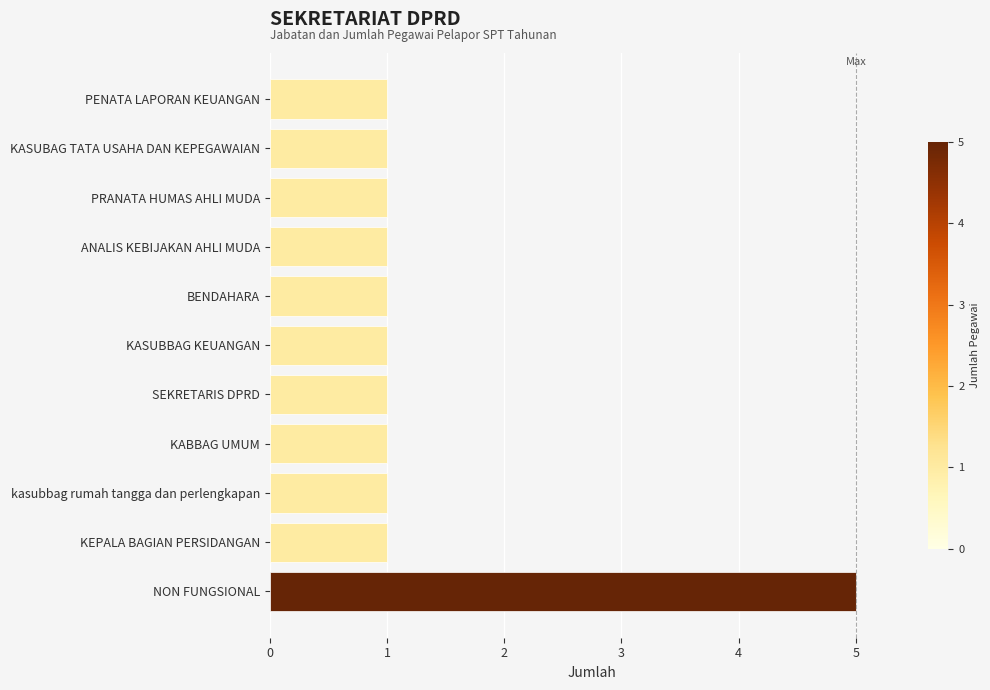

Reading top to bottom, what are all the values shown in this chart?

PENATA LAPORAN KEUANGAN=1	KASUBAG TATA USAHA DAN KEPEGAWAIAN=1	PRANATA HUMAS AHLI MUDA=1	ANALIS KEBIJAKAN AHLI MUDA=1	BENDAHARA=1	KASUBBAG KEUANGAN=1	SEKRETARIS DPRD=1	KABBAG UMUM=1	kasubbag rumah tangga dan perlengkapan=1	KEPALA BAGIAN PERSIDANGAN=1	NON FUNGSIONAL=5